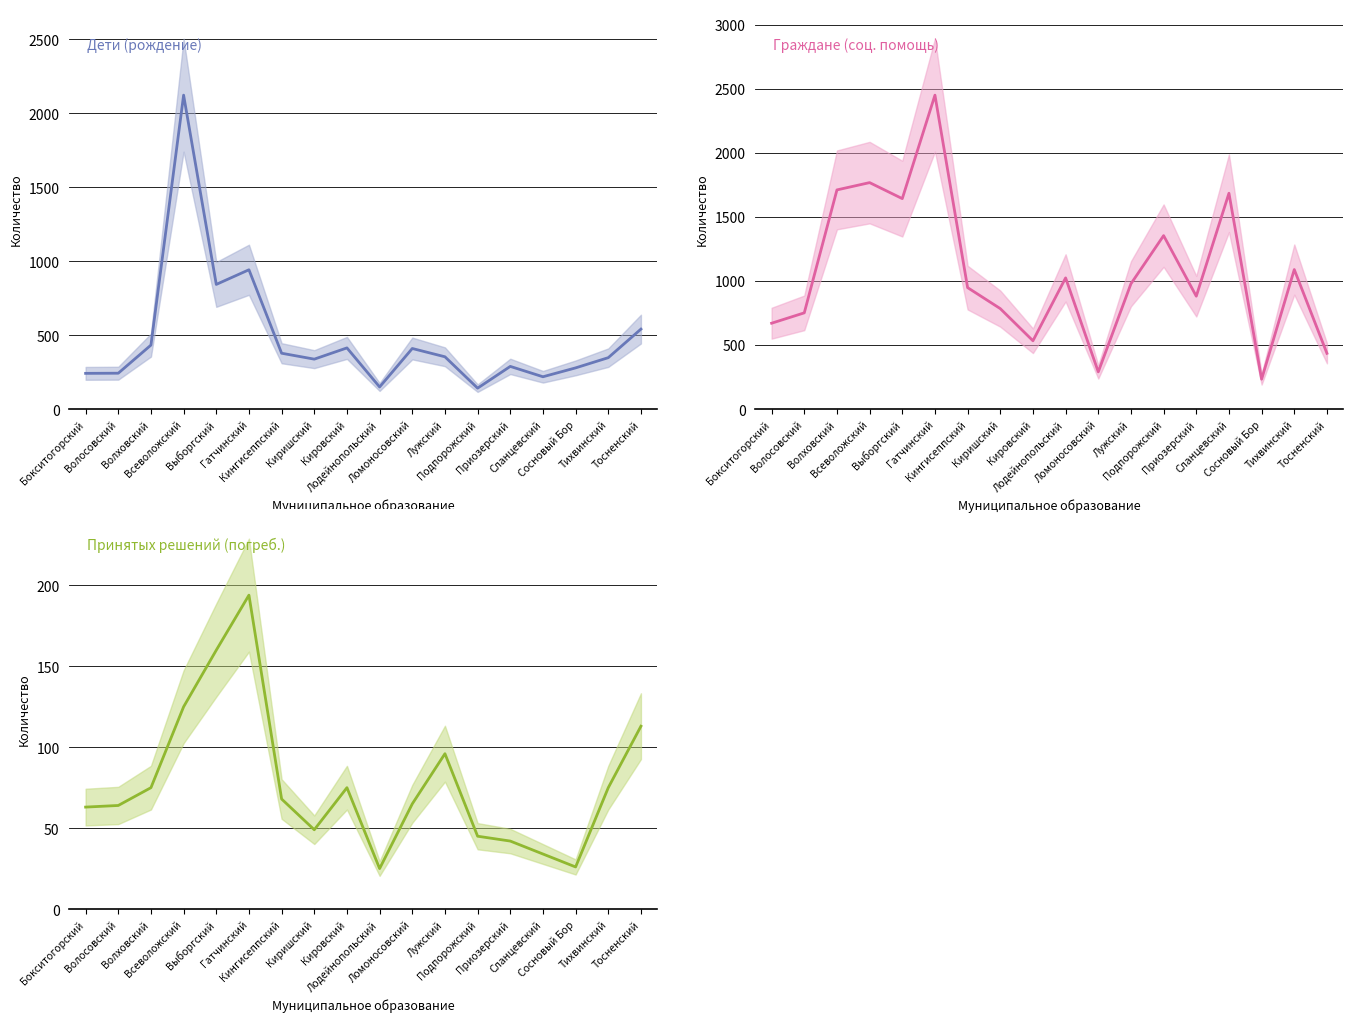

True or false: Принятых решений (погреб.) has a value of 68 at Кингисеппский.

True